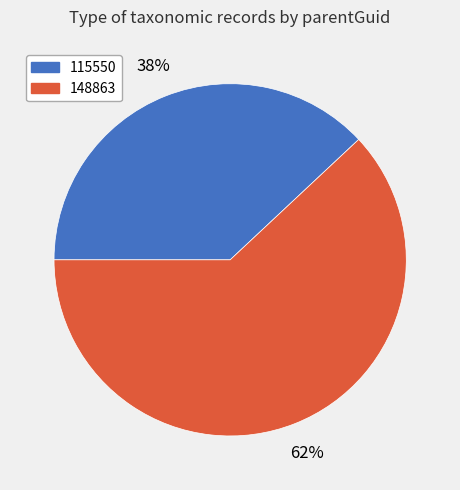

Is the sum of 148863 and 115550 greater than half?

Yes